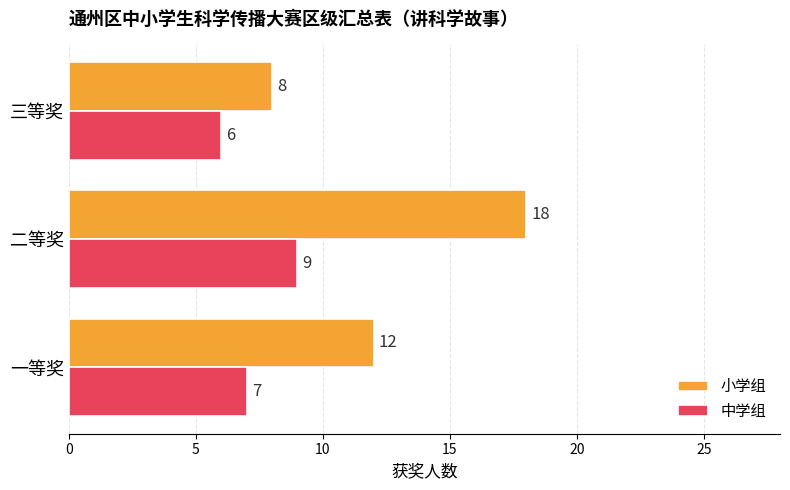

Count the number of data series in this chart.

2